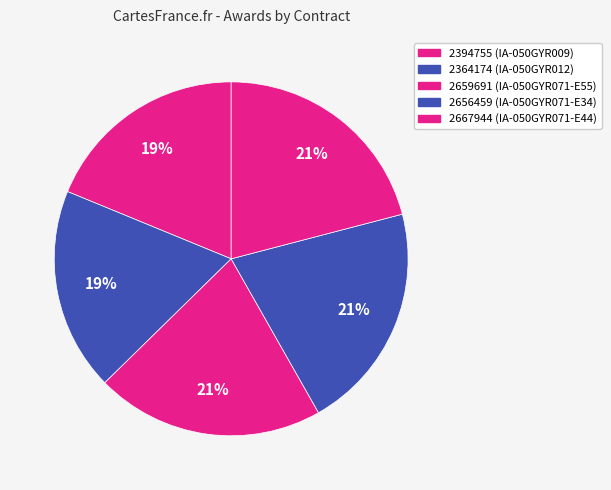

How many segments does this pie chart have?

5